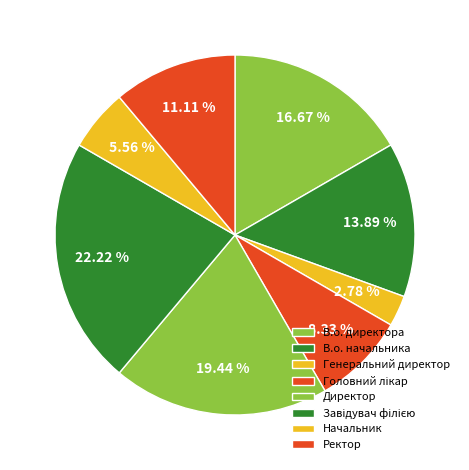

The Головний лікар slice represents 15% of the pie. True or false?

False